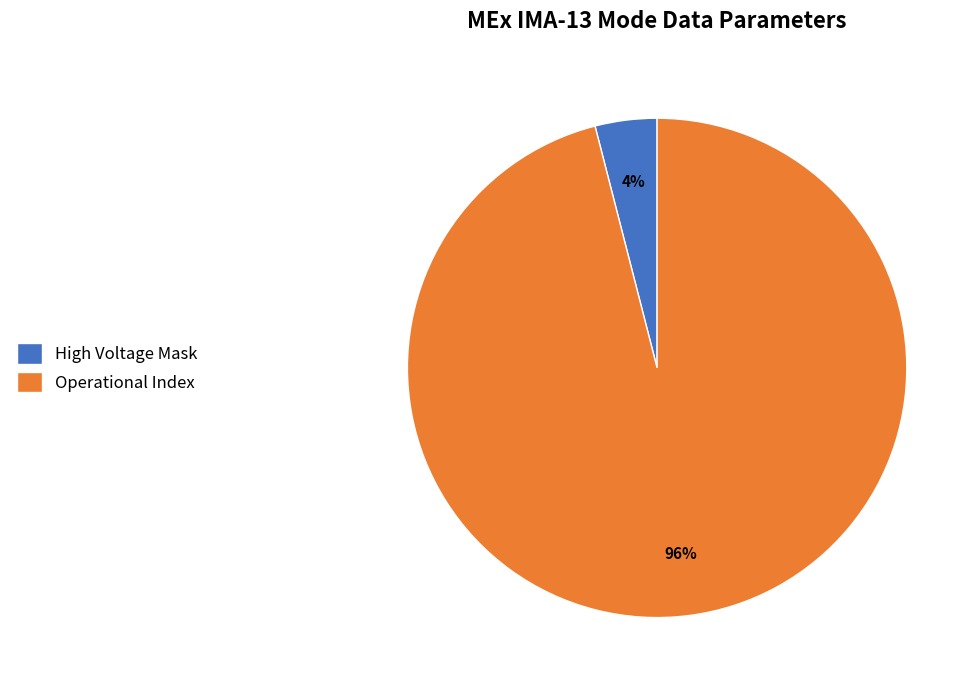

Do Operational Index and High Voltage Mask together represent more than half of the pie?

Yes